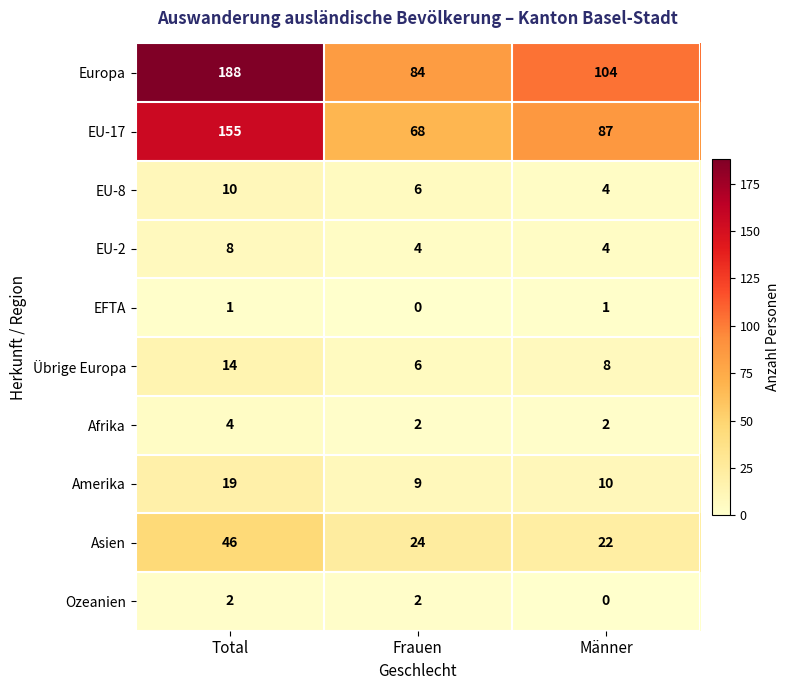

At which category is the sum across all series the highest?

Total